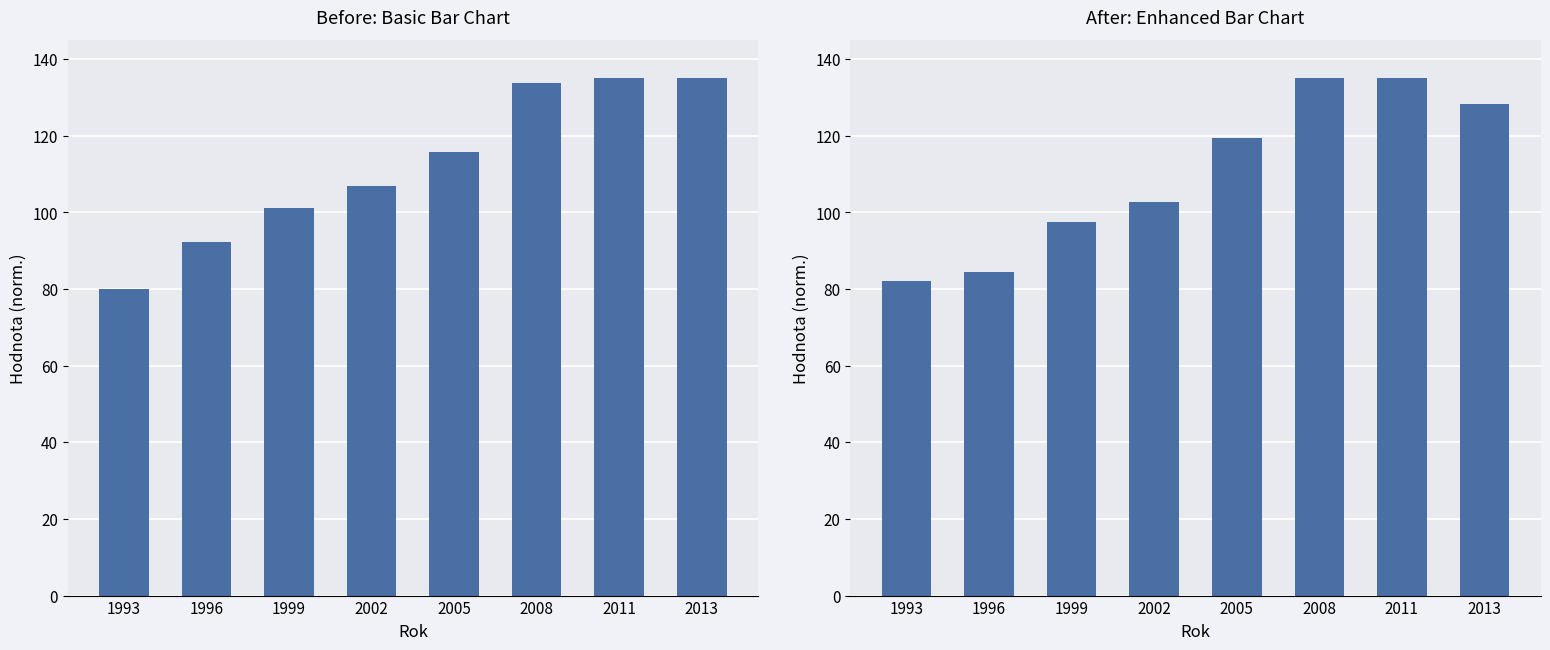

Where does the data first go above 119?

2005